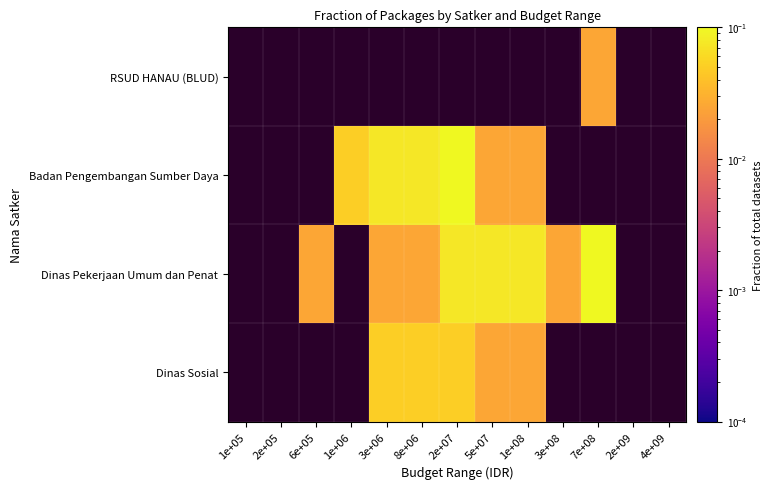

At 1e+08, list the series in order from smallest to largest.

Dinas Sosial, Badan Pengembangan Sumber Daya, Dinas Pekerjaan Umum dan Penat, RSUD HANAU (BLUD)